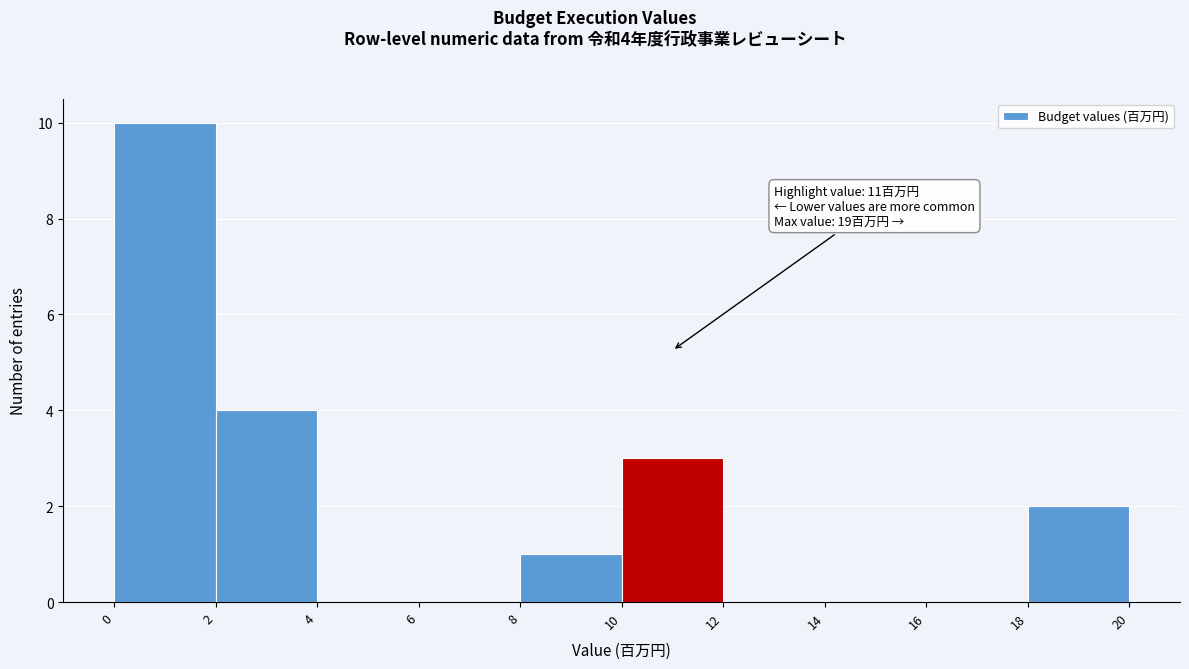

Which range on the x-axis has the tallest bar?

0 to 2